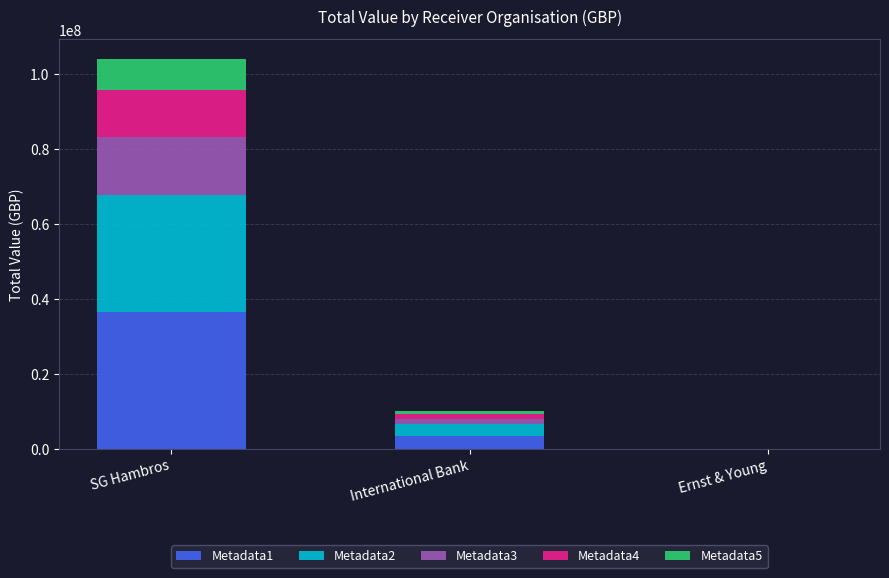

At which category is the sum across all series the highest?

SG Hambros